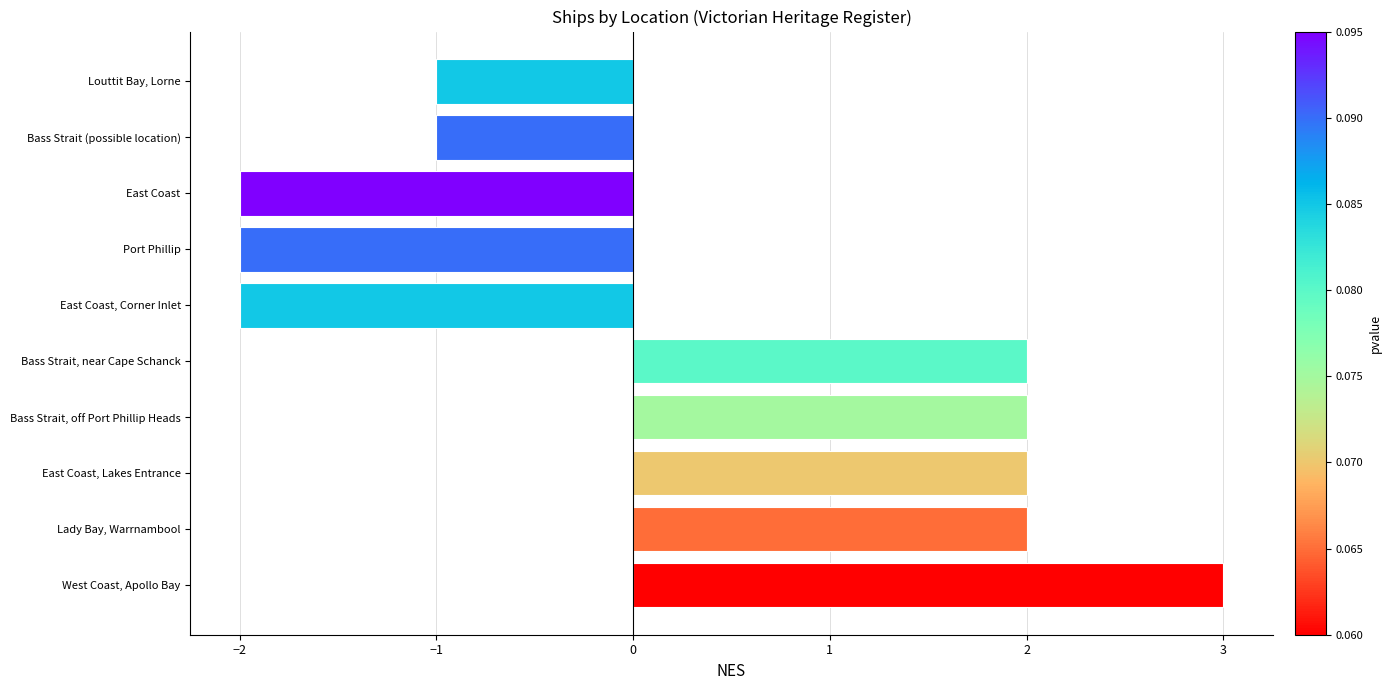

At which category does the chart reach its peak across all series?

West Coast, Apollo Bay